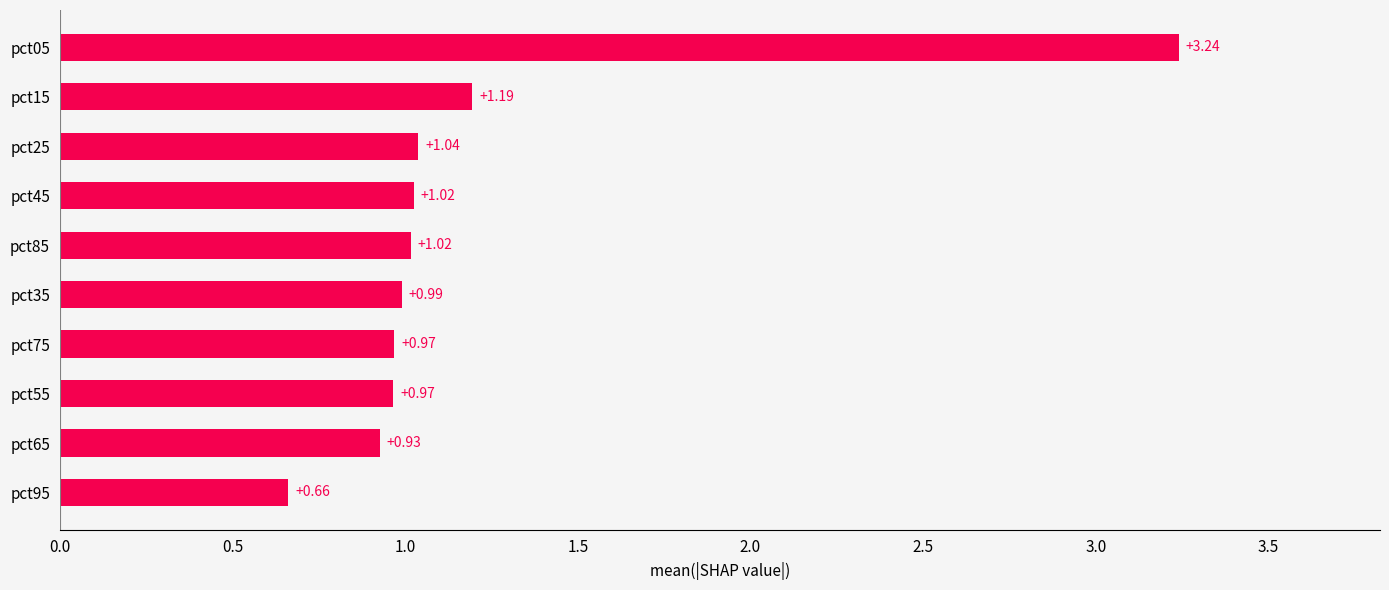

What is the difference between the maximum and second lowest values?

2.3